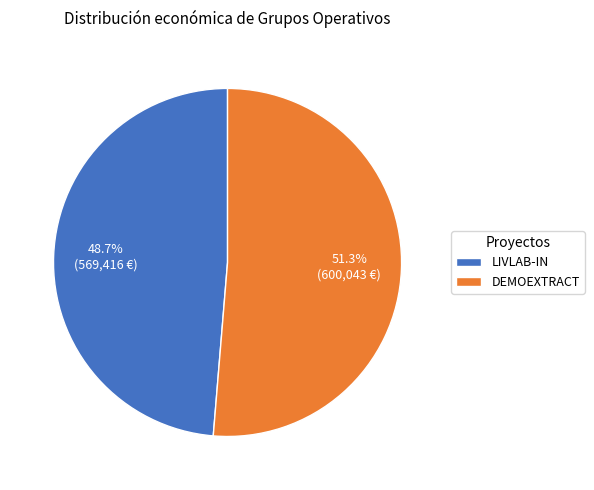

To the nearest percent, what is the difference between the largest and smallest slice percentages?

3%